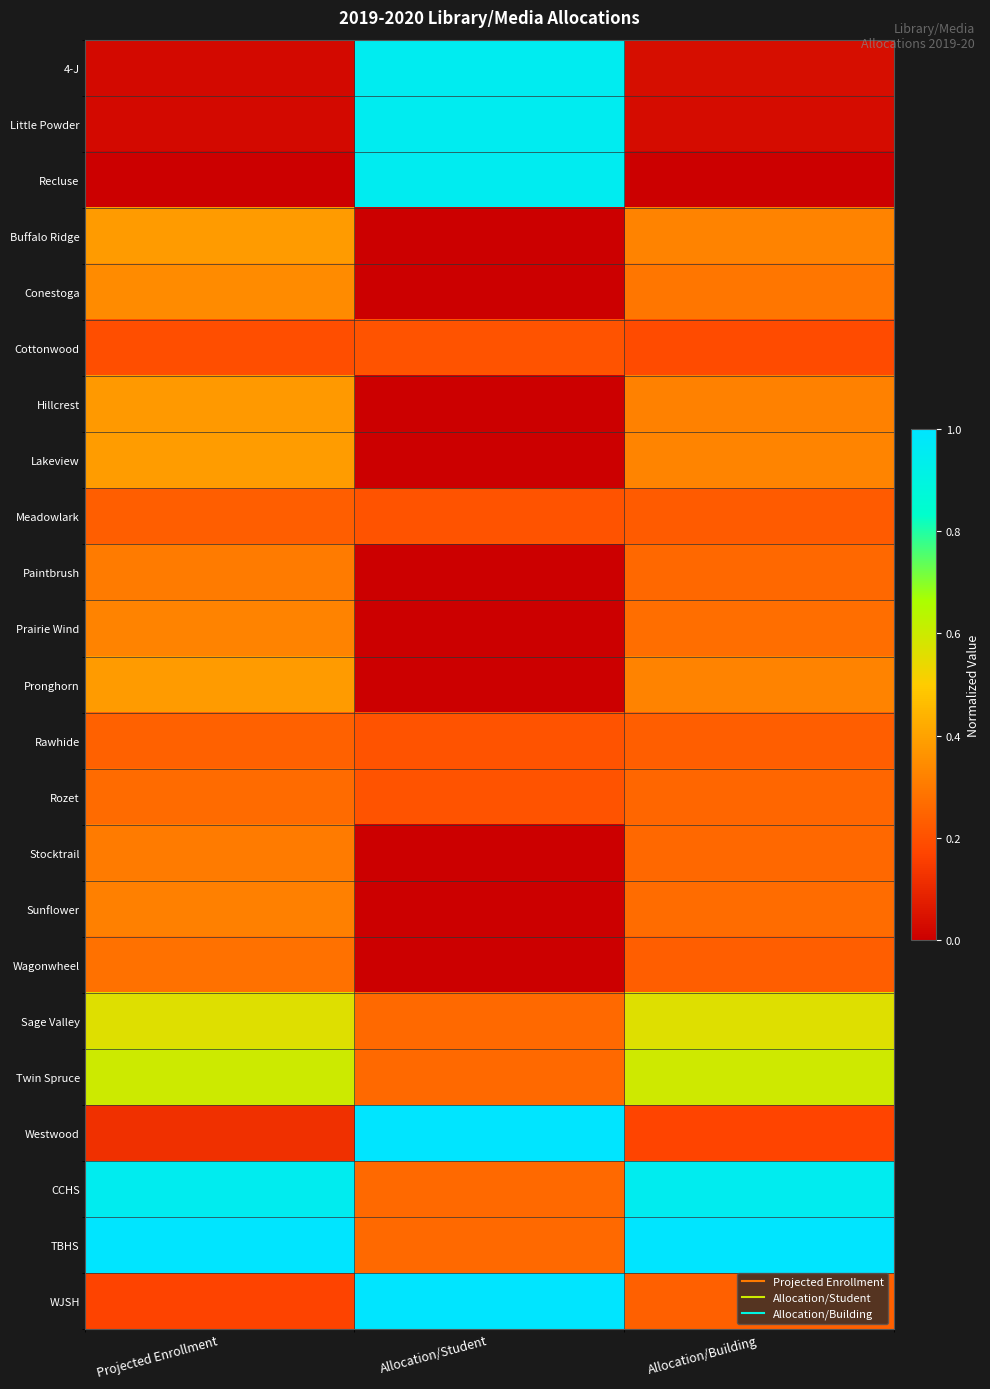

Reading left to right, list all the values displayed in this chart.

4-J: Projected Enrollment=0.0	Allocation/Student=1.0	Allocation/Building=0.0
Little Powder: Projected Enrollment=0.0	Allocation/Student=1.0	Allocation/Building=0.0
Recluse: Projected Enrollment=0.0	Allocation/Student=1.0	Allocation/Building=0.0
Buffalo Ridge: Projected Enrollment=0.4	Allocation/Student=0.0	Allocation/Building=0.3
Conestoga: Projected Enrollment=0.3	Allocation/Student=0.0	Allocation/Building=0.3
Cottonwood: Projected Enrollment=0.2	Allocation/Student=0.2	Allocation/Building=0.2
Hillcrest: Projected Enrollment=0.4	Allocation/Student=0.0	Allocation/Building=0.3
Lakeview: Projected Enrollment=0.4	Allocation/Student=0.0	Allocation/Building=0.3
Meadowlark: Projected Enrollment=0.2	Allocation/Student=0.2	Allocation/Building=0.2
Paintbrush: Projected Enrollment=0.3	Allocation/Student=0.0	Allocation/Building=0.3
Prairie Wind: Projected Enrollment=0.3	Allocation/Student=0.0	Allocation/Building=0.3
Pronghorn: Projected Enrollment=0.4	Allocation/Student=0.0	Allocation/Building=0.3
Rawhide: Projected Enrollment=0.2	Allocation/Student=0.2	Allocation/Building=0.2
Rozet: Projected Enrollment=0.3	Allocation/Student=0.2	Allocation/Building=0.3
Stocktrail: Projected Enrollment=0.3	Allocation/Student=0.0	Allocation/Building=0.3
Sunflower: Projected Enrollment=0.3	Allocation/Student=0.0	Allocation/Building=0.3
Wagonwheel: Projected Enrollment=0.3	Allocation/Student=0.0	Allocation/Building=0.2
Sage Valley: Projected Enrollment=0.6	Allocation/Student=0.3	Allocation/Building=0.6
Twin Spruce: Projected Enrollment=0.6	Allocation/Student=0.3	Allocation/Building=0.6
Westwood: Projected Enrollment=0.1	Allocation/Student=1.0	Allocation/Building=0.2
CCHS: Projected Enrollment=0.9	Allocation/Student=0.3	Allocation/Building=0.9
TBHS: Projected Enrollment=1.0	Allocation/Student=0.3	Allocation/Building=1.0
WJSH: Projected Enrollment=0.2	Allocation/Student=1.0	Allocation/Building=0.2